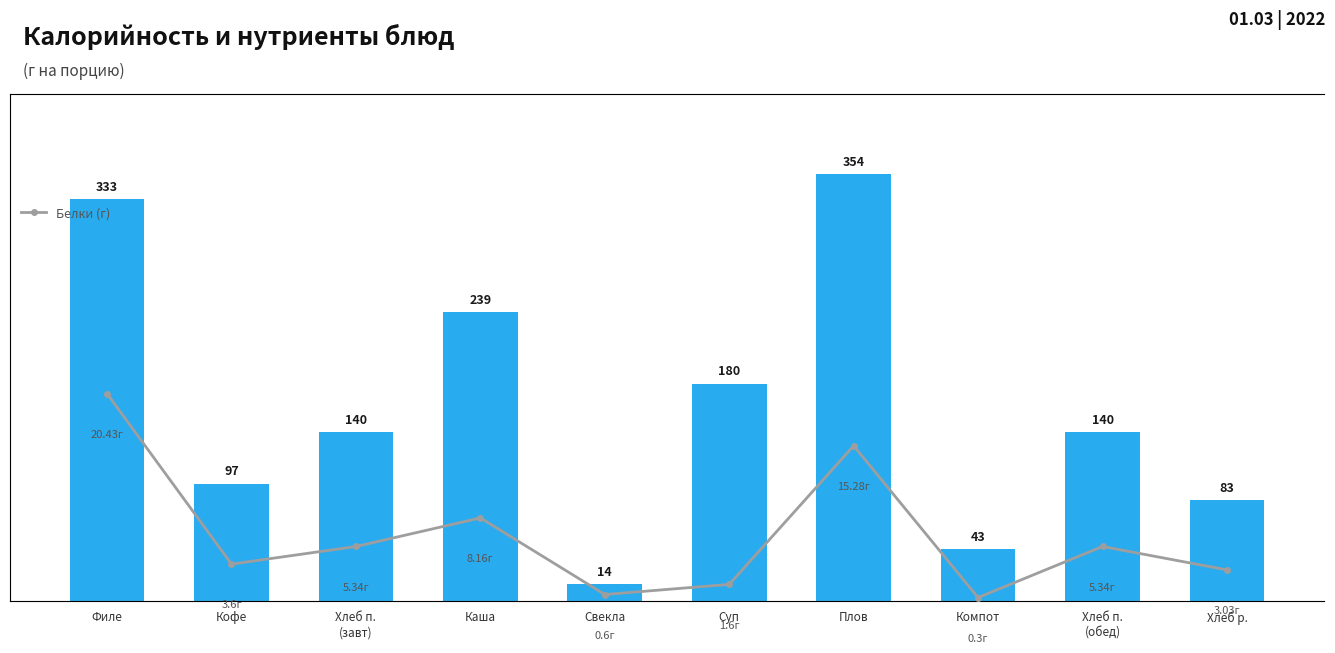

How many values in the Калорийность series are below 140?

4